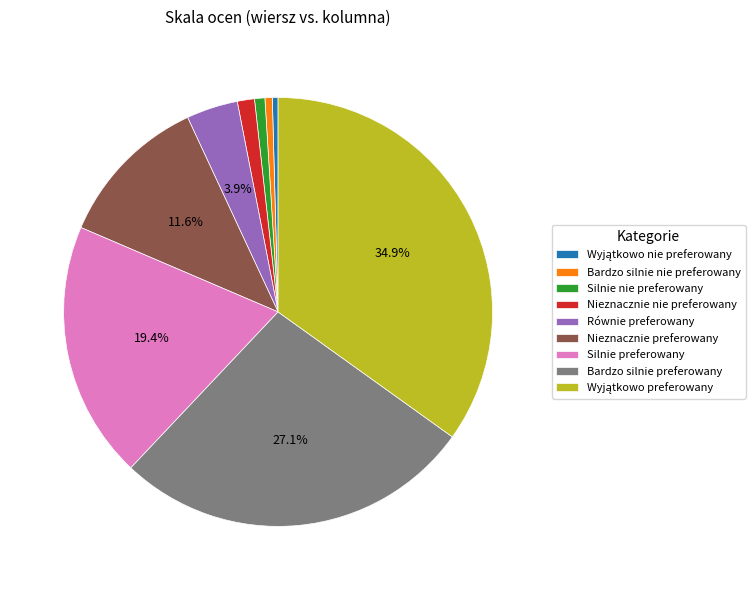

Is the sum of Silnie nie preferowany and Nieznacznie nie preferowany greater than half?

No